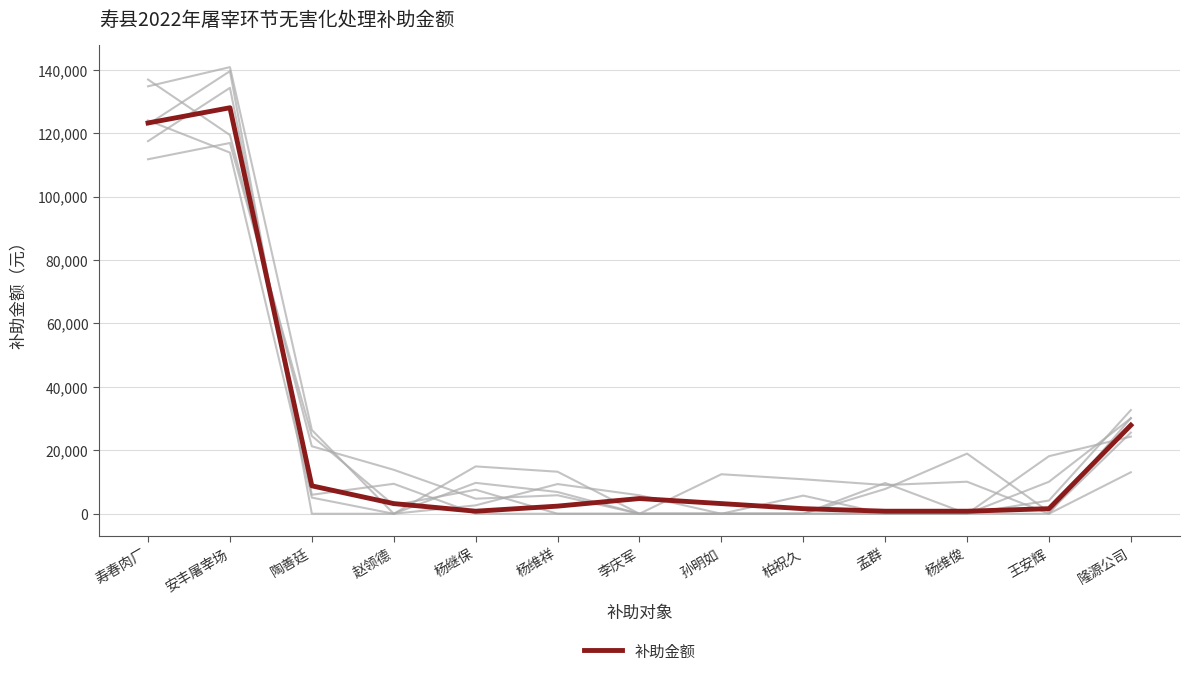

What is the maximum value shown in the chart?

128000